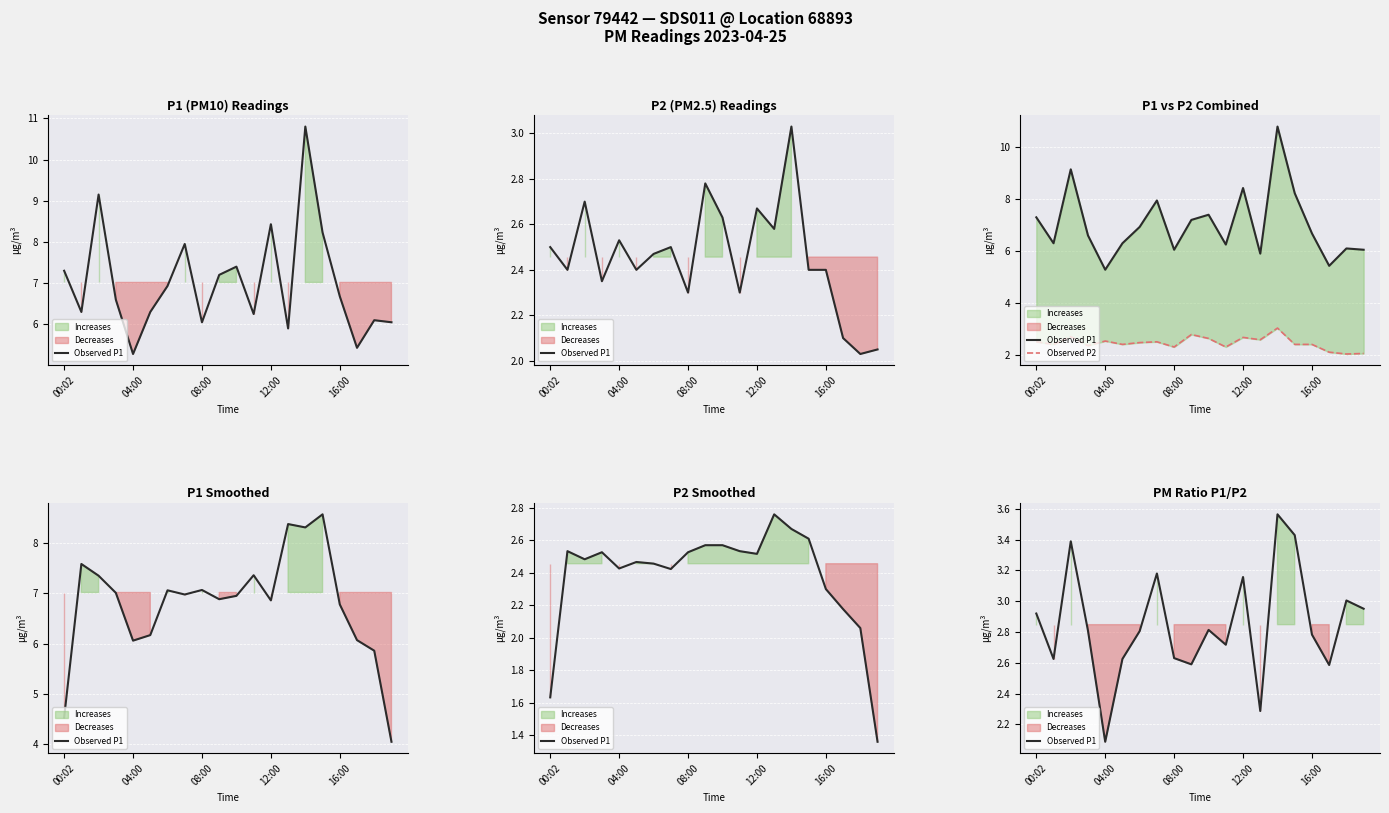

True or false: Observed P2 has a value of 3.8 at 04:00.

False